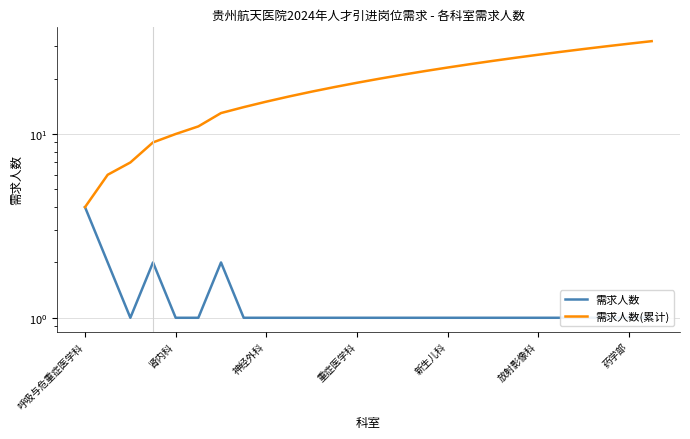

What position from the left is 19?

20